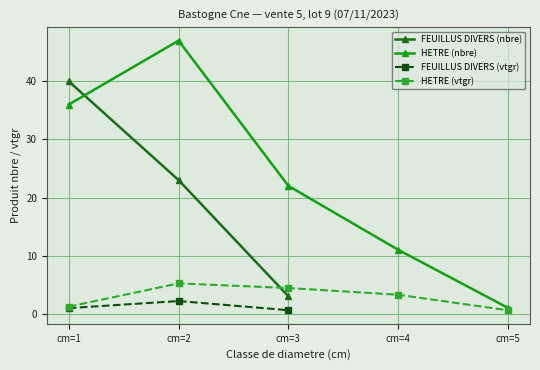

Is it true that FEUILLUS DIVERS (nbre) equals 3.0 at cm=3?

True